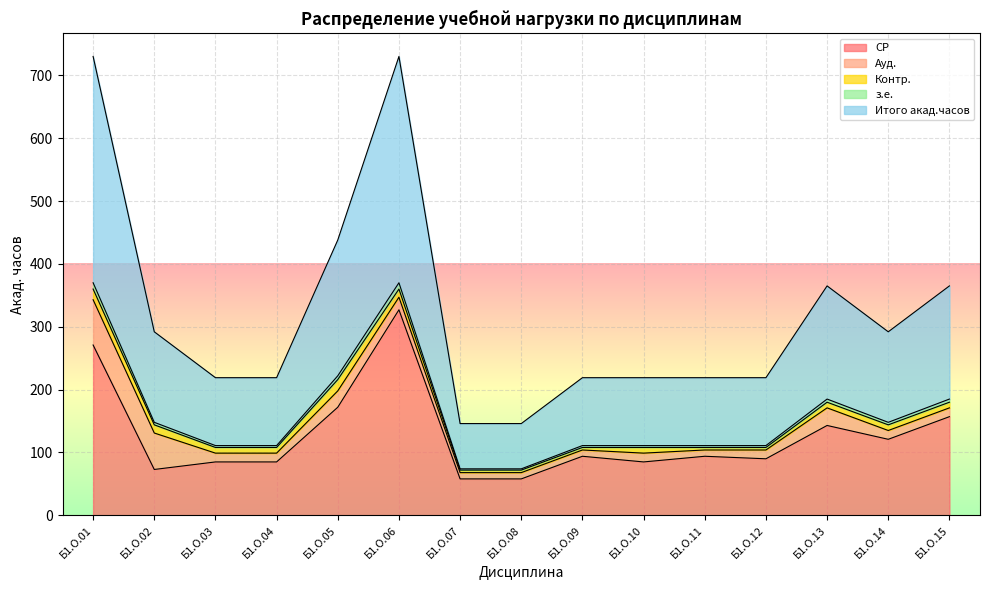

True or false: Итого акад.часов and СР intersect in this chart.

False